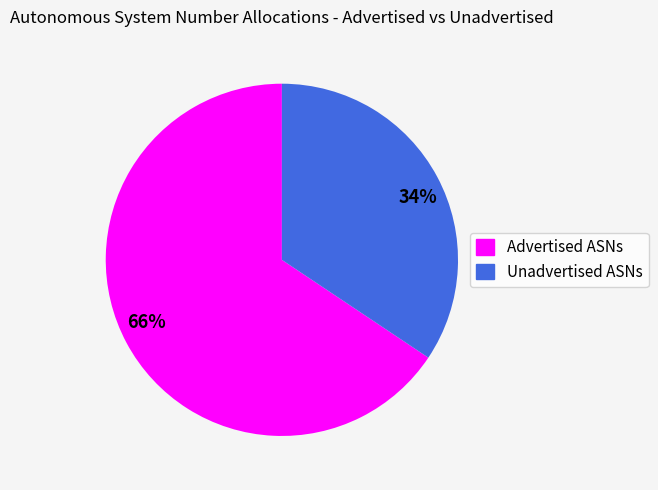

True or false: 34% accounts for 34% of the total.

True